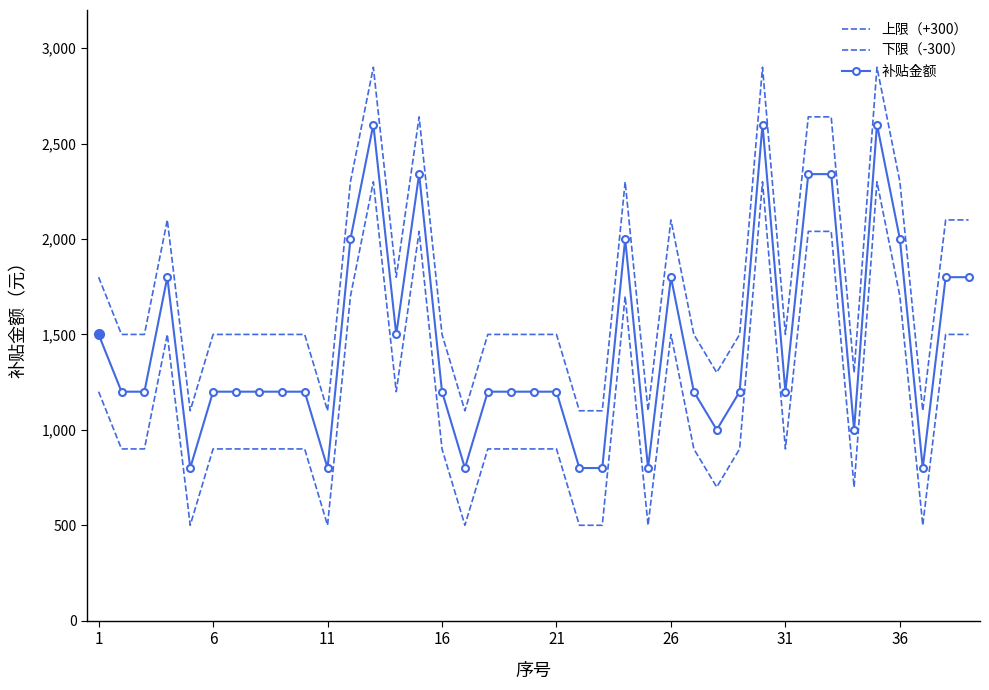

How many lines are shown in the chart?

3